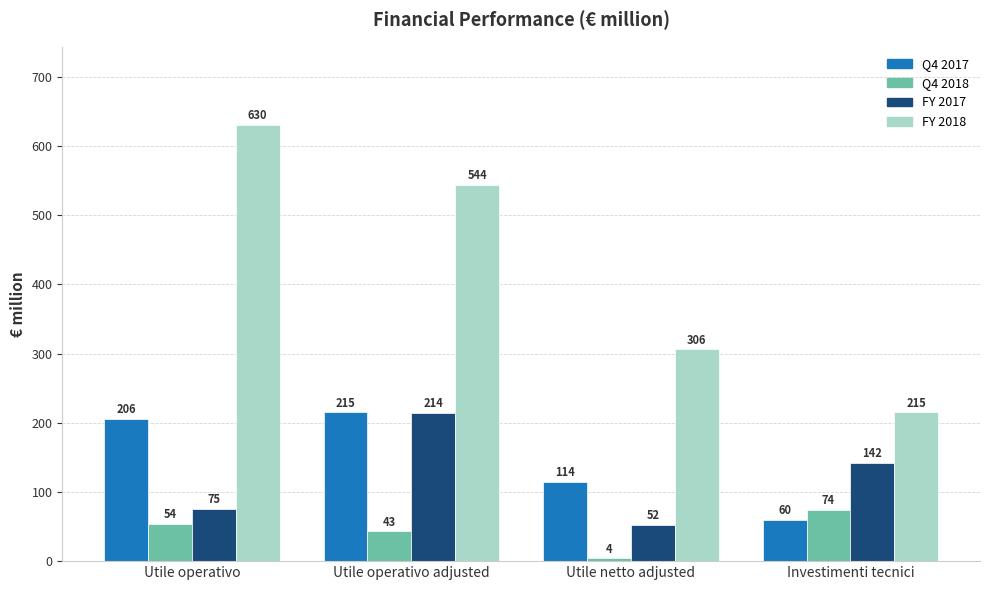

Reading left to right, transcribe all the data shown in this chart.

Q4 2017: Utile operativo=206	Utile operativo adjusted=215	Utile netto adjusted=114	Investimenti tecnici=60
Q4 2018: Utile operativo=54	Utile operativo adjusted=43	Utile netto adjusted=4	Investimenti tecnici=74
FY 2017: Utile operativo=75	Utile operativo adjusted=214	Utile netto adjusted=52	Investimenti tecnici=142
FY 2018: Utile operativo=630	Utile operativo adjusted=544	Utile netto adjusted=306	Investimenti tecnici=215